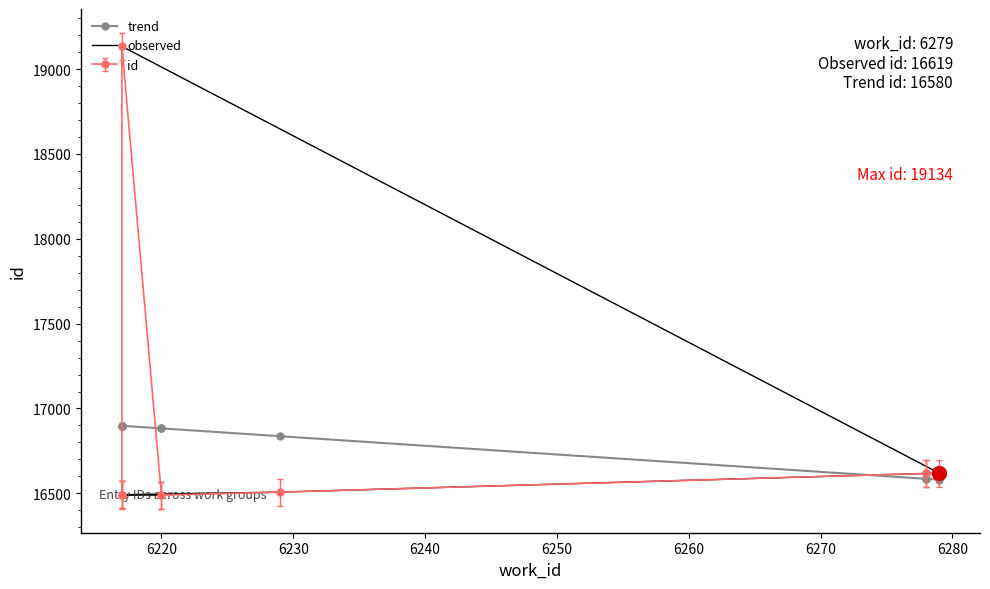

Which series ends up on top after the final intersection of observed and trend?

observed